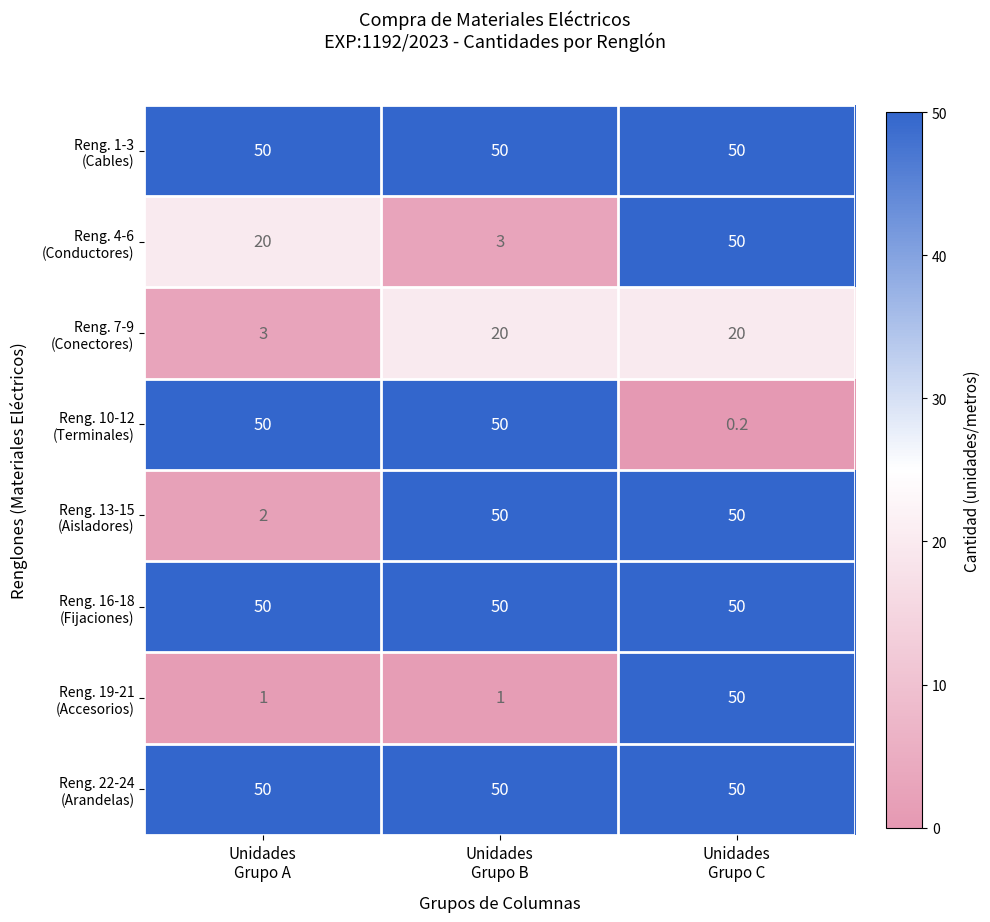

At how many categories does at least one series exceed 40?

3